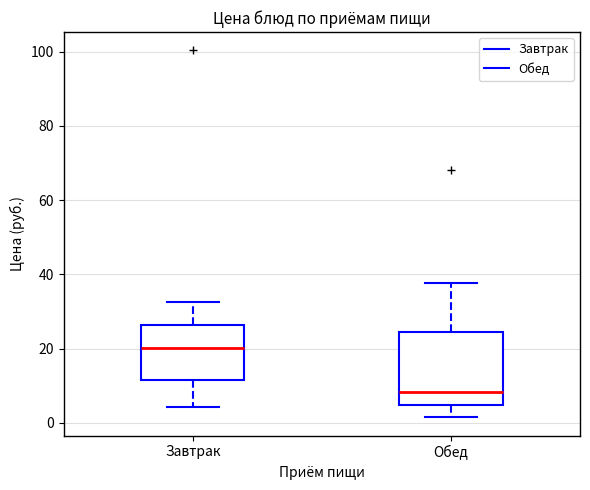

Where does the median line of the box for Завтрак sit on the y-axis? The values are not printed on the chart, so give them approximately, as read against the axis.

20